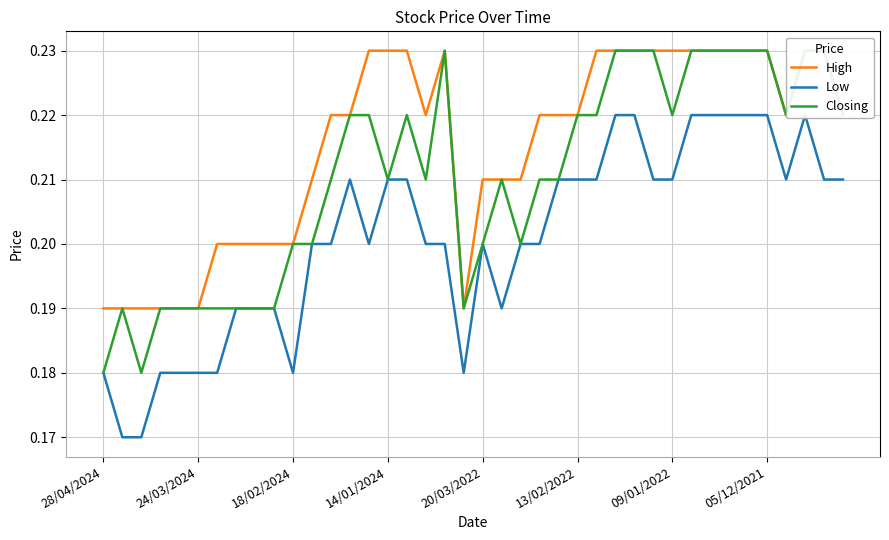

True or false: Closing has a value of 0.1 at 14/01/2024.

False